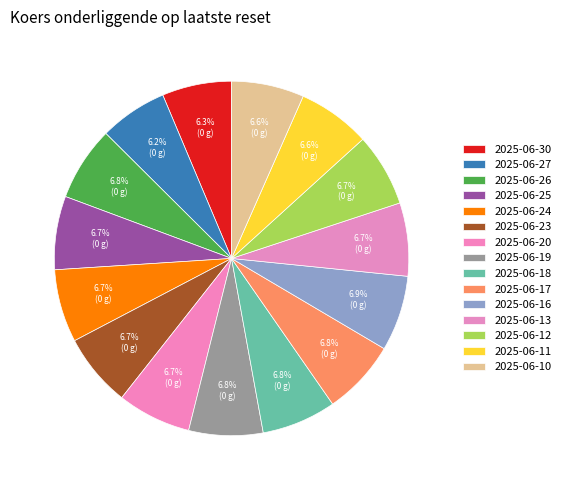

Count the number of slices in the pie.

15